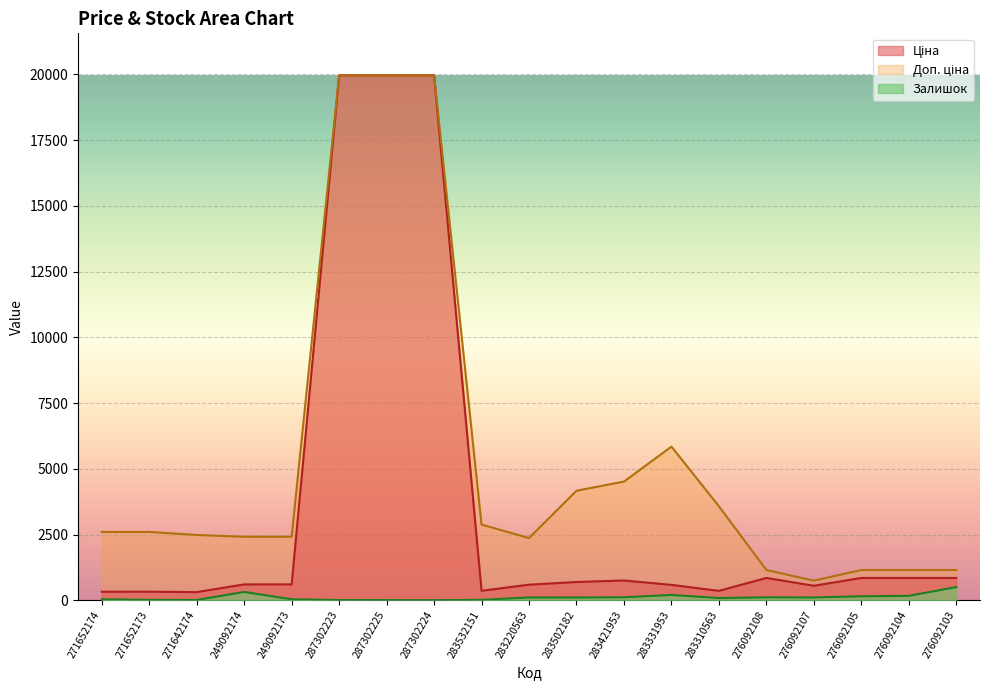

Which series has the largest total across all categories?

Доп. ціна